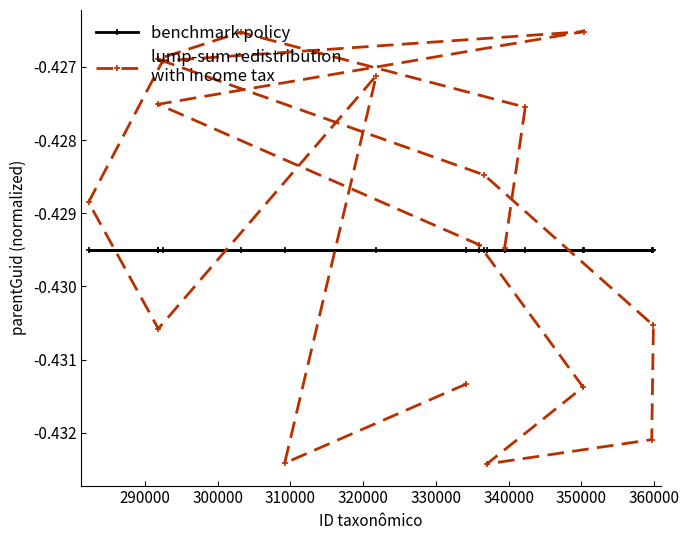

Is this an area chart (filled region under the line)?

No